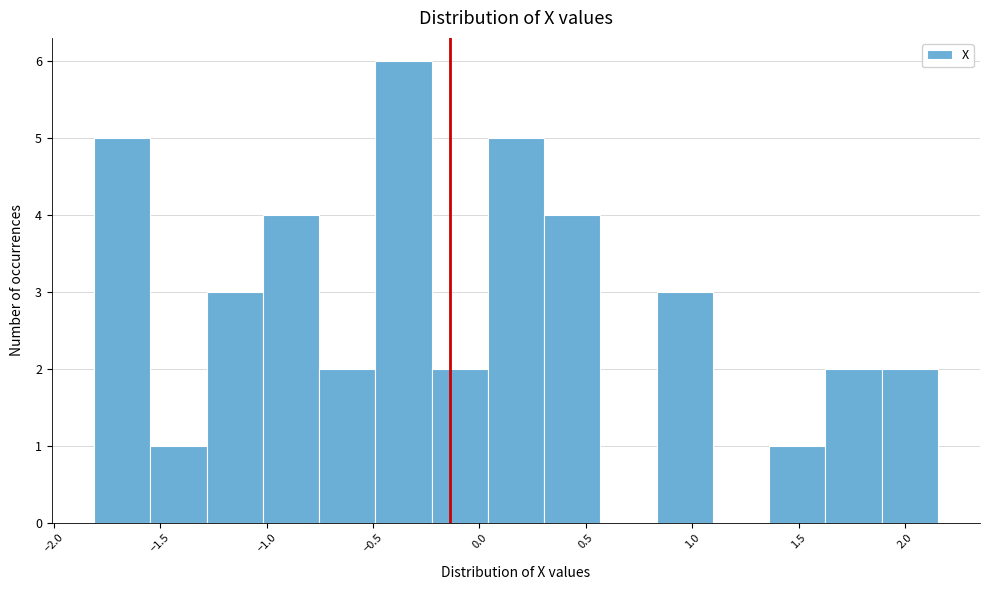

Reading left to right, transcribe this chart: for each bar, give the range it covers on the x-axis and its height. Neither the bar edges nor the heights are printed on the chart, so give them approximately, as read against the axes.

-1.80 to -1.55: 5
-1.55 to -1.30: 1
-1.30 to -1.00: 3
-1.00 to -0.75: 4
-0.75 to -0.50: 2
-0.50 to -0.25: 6
-0.25 to 0.05: 2
0.05 to 0.30: 5
0.30 to 0.55: 4
0.55 to 0.85: 0
0.85 to 1.10: 3
1.10 to 1.35: 0
1.35 to 1.60: 1
1.60 to 1.90: 2
1.90 to 2.15: 2